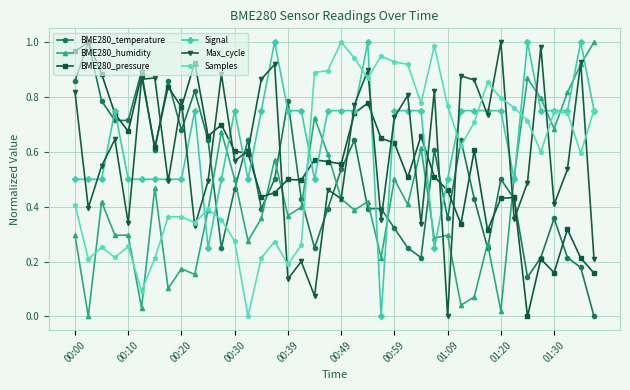

True or false: BME280_temperature has more than 1 interior local peaks.

True